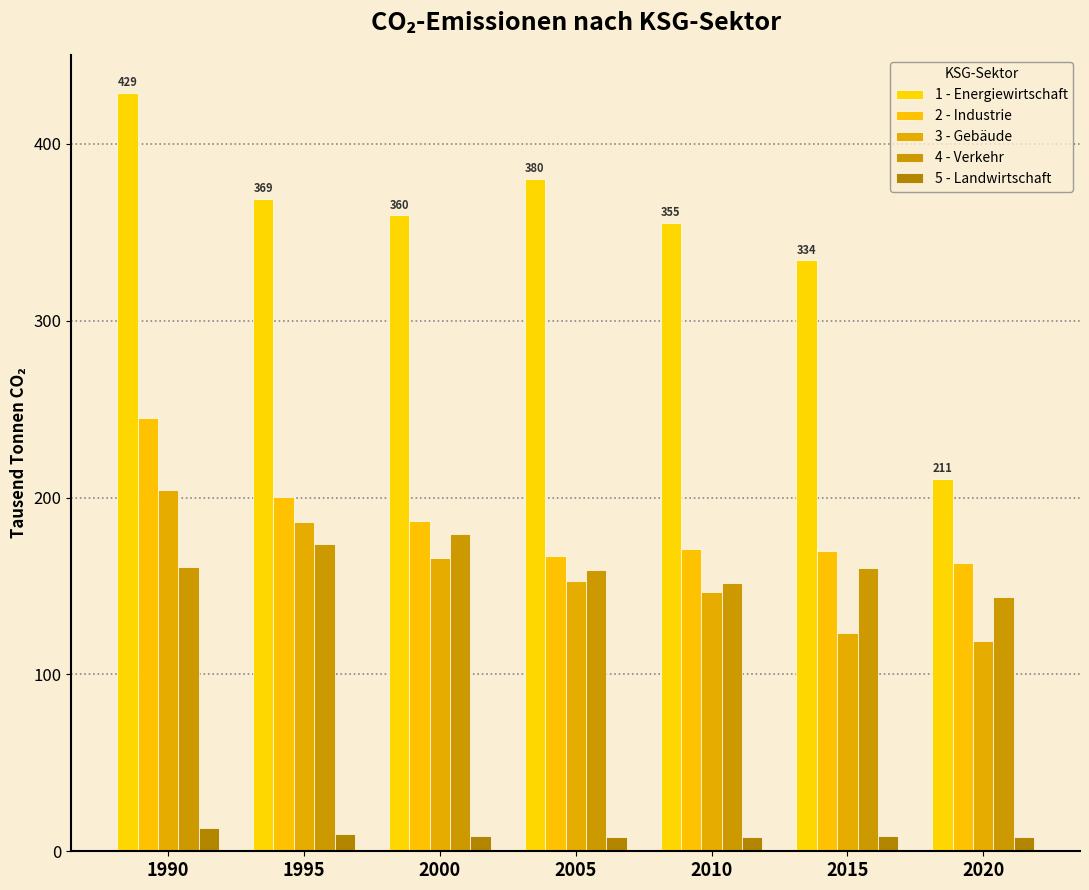

What is the smallest value displayed?

8.0